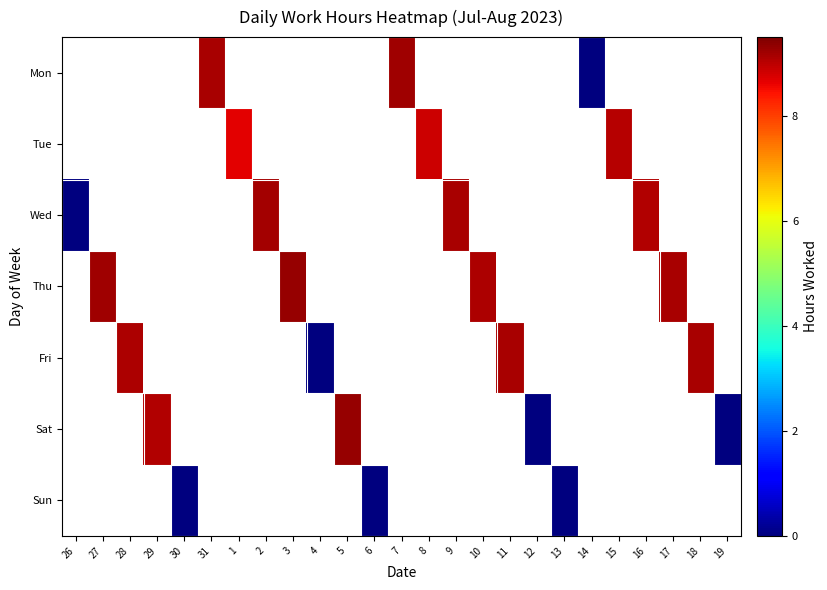

True or false: Thu has a value of 4.4 at 17.

False